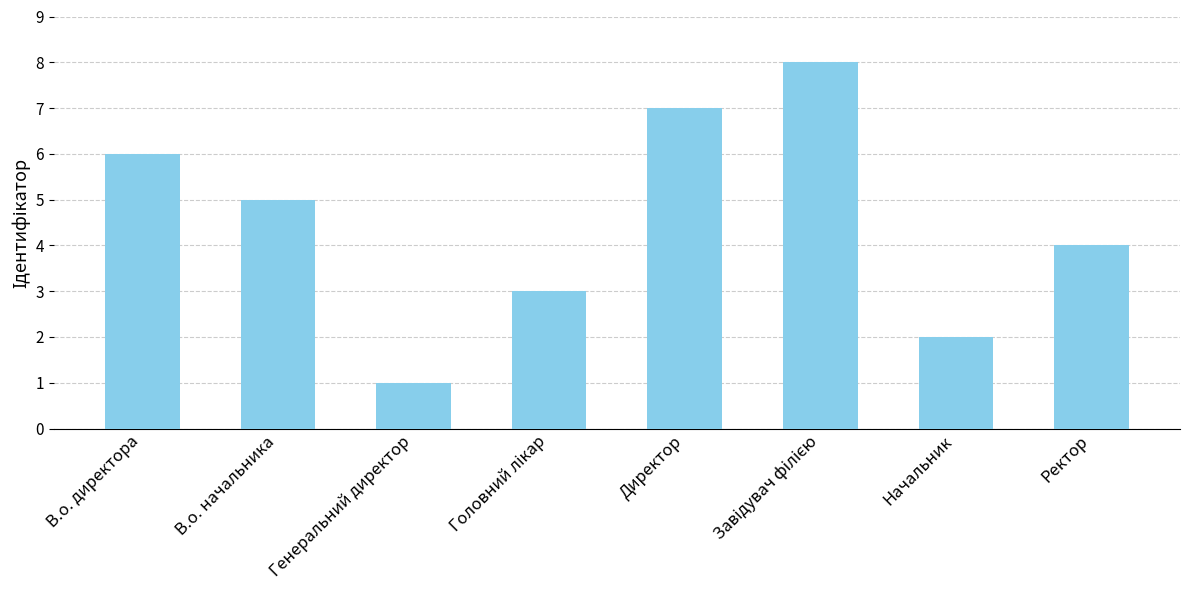

Does the chart contain stacked bars?

No